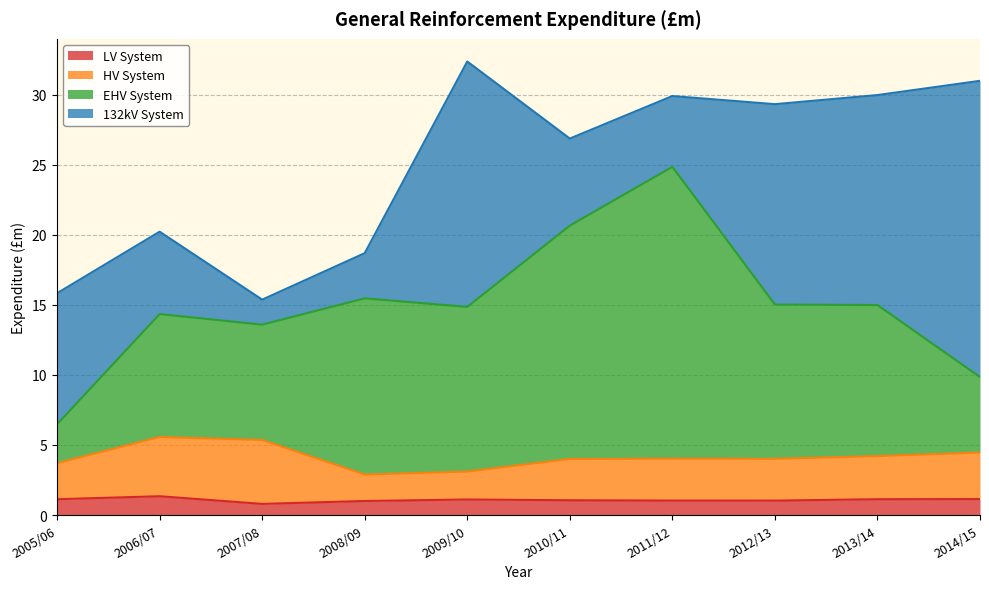

What is the difference between the maximum and minimum values in the LV System series?

0.5